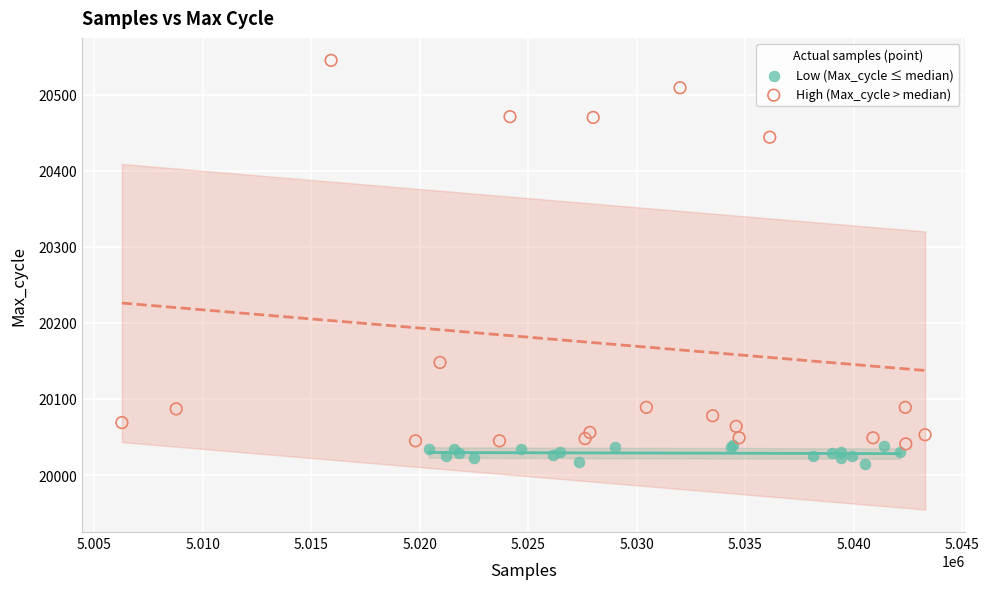

Which series contains the highest Y value?

High (Max_cycle > median)